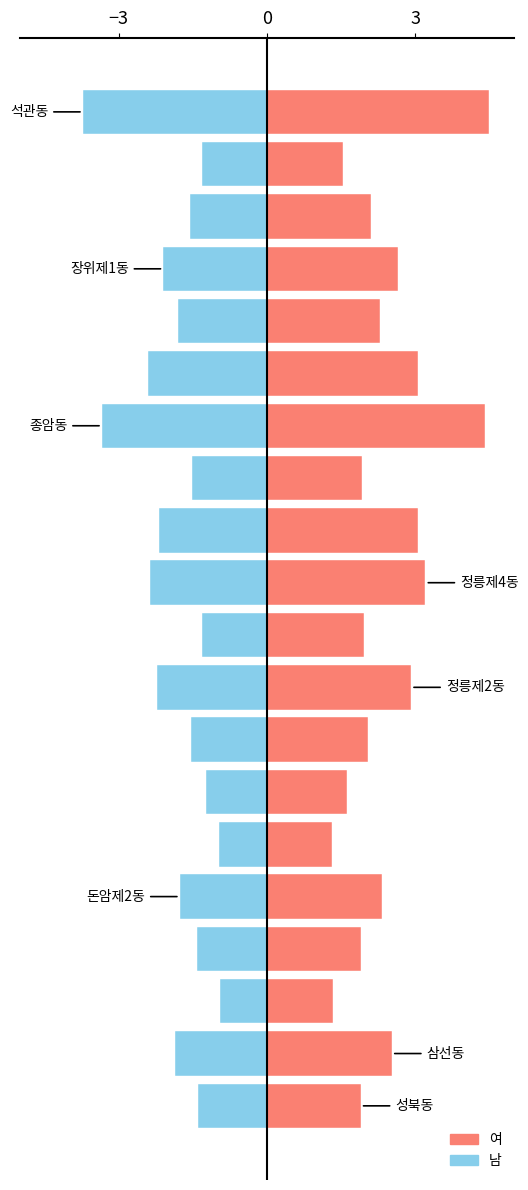

Reading left to right, what are all the values shown in this chart?

남: -1.4	-1.9	-1.0	-1.4	-1.8	-1.0	-1.2	-1.5	-2.2	-1.3	-2.4	-2.2	-1.5	-3.3	-2.4	-1.8	-2.1	-1.6	-1.3	-3.7
여: 1.9	2.5	1.3	1.9	2.3	1.3	1.6	2.0	2.9	2.0	3.2	3.1	1.9	4.4	3.1	2.3	2.6	2.1	1.5	4.5